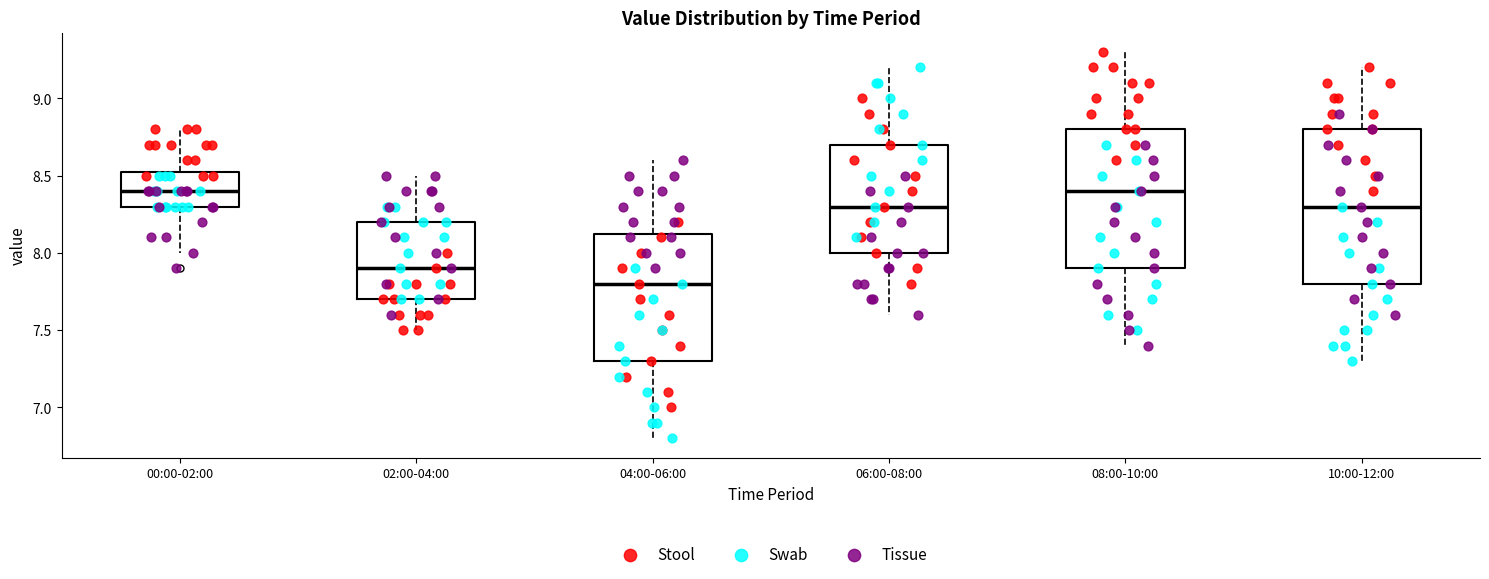

Reading left to right, transcribe this box plot: for each box, give where its median line is, the range the box spans, and where its two whiskers end, as read against the y-axis. The values are not printed on the chart, so give them approximately, as read against the axis.

00:00-02:00: median 8.40, box 8.30 to 8.55, whiskers 8.00 to 8.80
02:00-04:00: median 7.90, box 7.70 to 8.20, whiskers 7.50 to 8.50
04:00-06:00: median 7.80, box 7.30 to 8.15, whiskers 6.80 to 8.60
06:00-08:00: median 8.30, box 8.00 to 8.70, whiskers 7.60 to 9.20
08:00-10:00: median 8.40, box 7.90 to 8.80, whiskers 7.40 to 9.30
10:00-12:00: median 8.30, box 7.80 to 8.80, whiskers 7.30 to 9.20